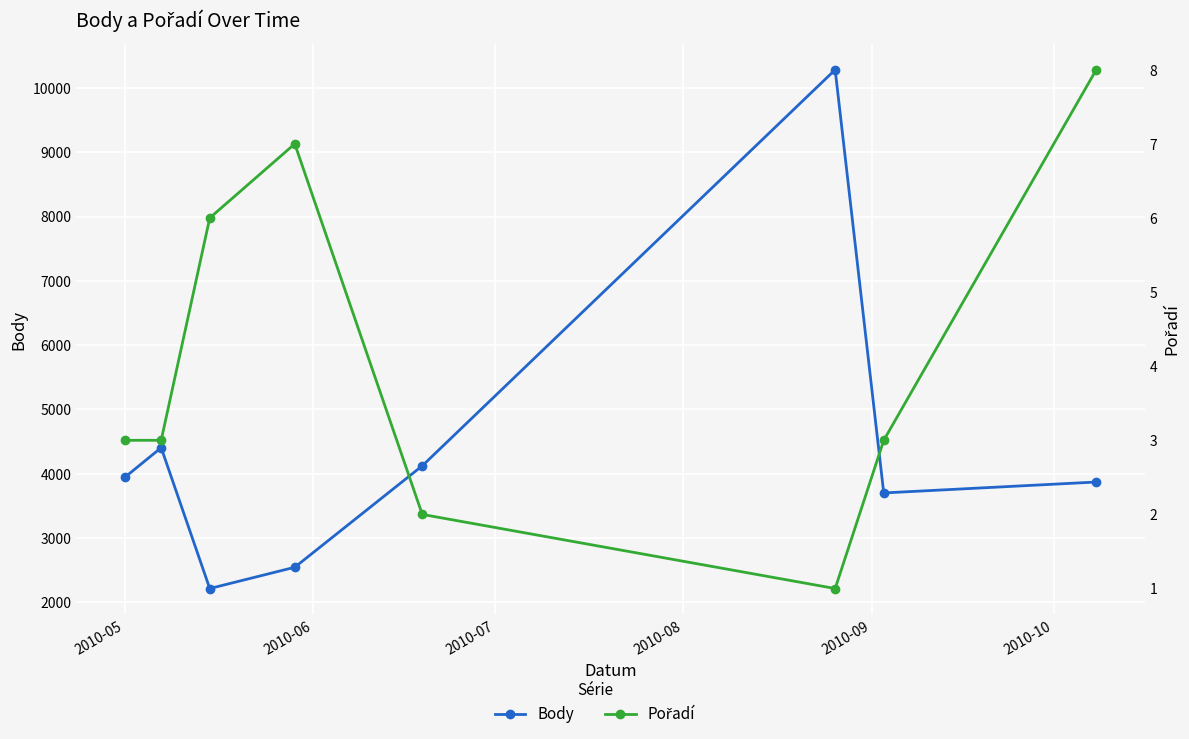

What is the maximum value for Body?

10283